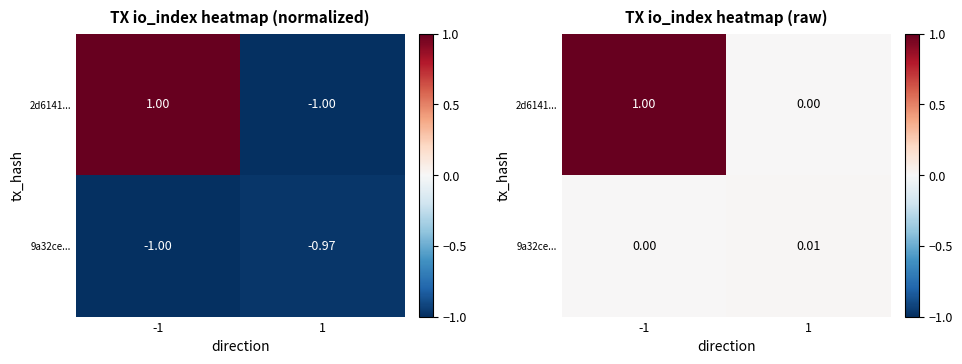

Is the value of 9a32ce... at -1 greater than the value of 2d6141... at 1?

No